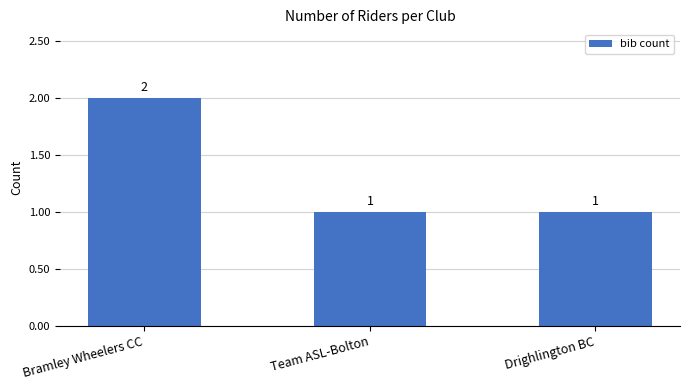

Reading left to right, transcribe all the data shown in this chart.

Bramley Wheelers CC=2	Team ASL-Bolton=1	Drighlington BC=1